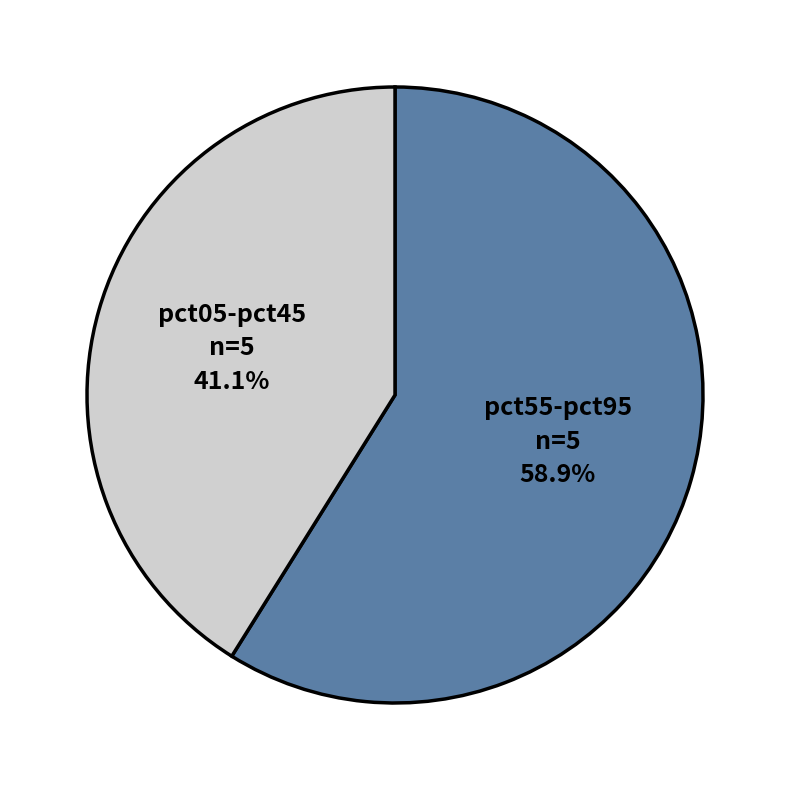

What portion of the pie excludes pct55-pct95?

41.1%